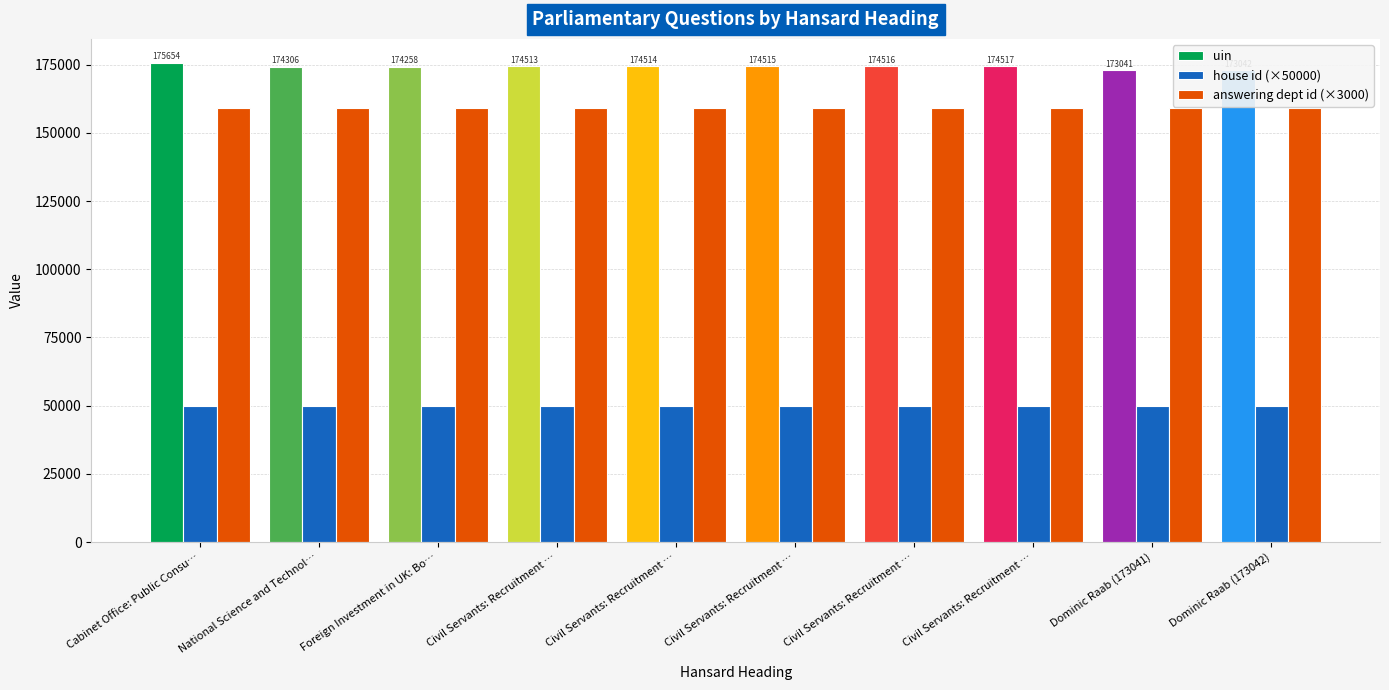

What is the total value across all series at Foreign Investment in UK: Bo…?

383258